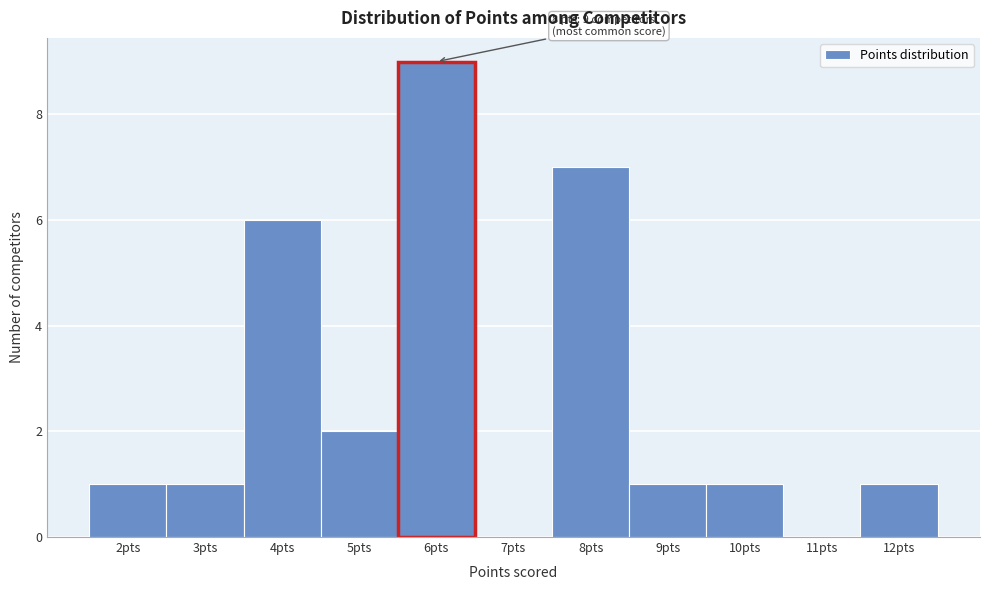

Reading left to right, transcribe all the data shown in this chart.

2pts=1	3pts=1	4pts=6	5pts=2	6pts=9	7pts=0	8pts=7	9pts=1	10pts=1	11pts=0	12pts=1